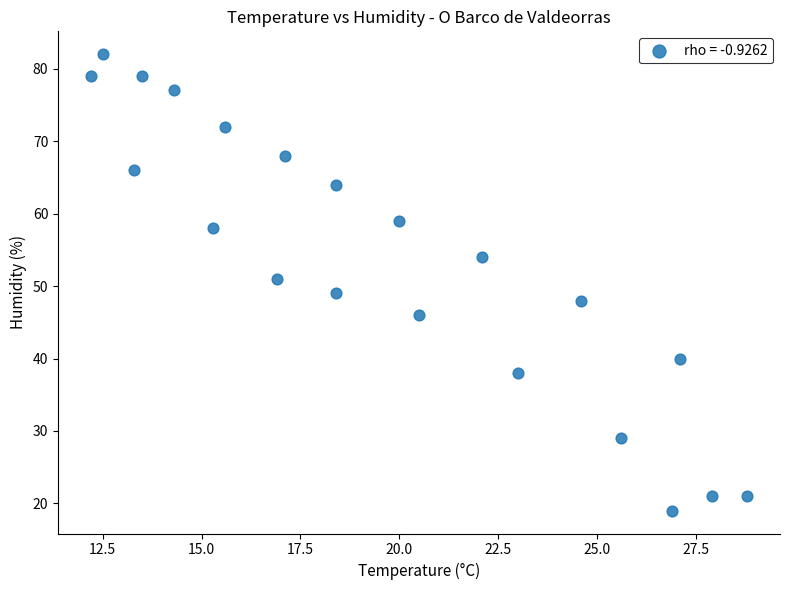

What is the range of Y values (max minus min)?

63